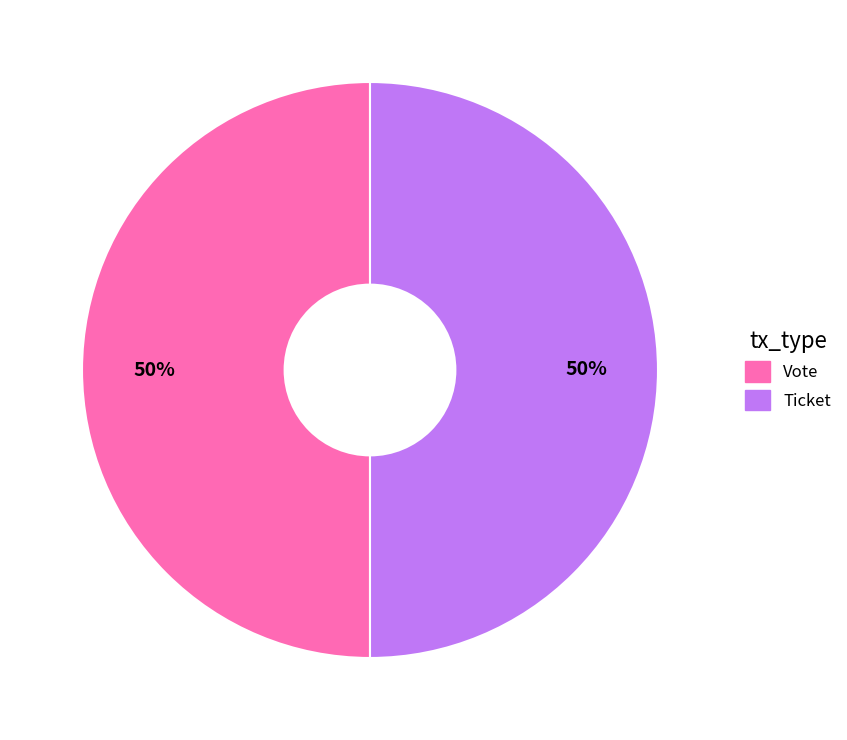

How many segments does this pie chart have?

2